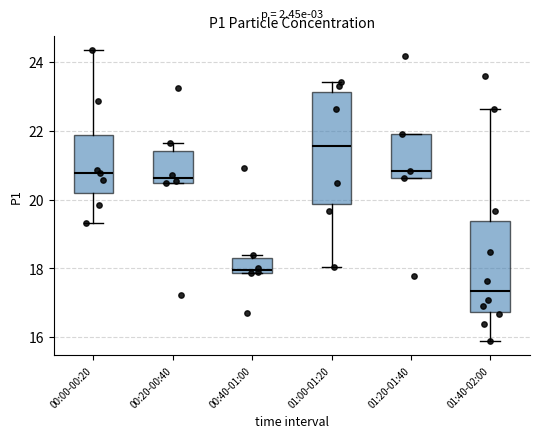

Which box has the lowest median line?

01:40-02:00